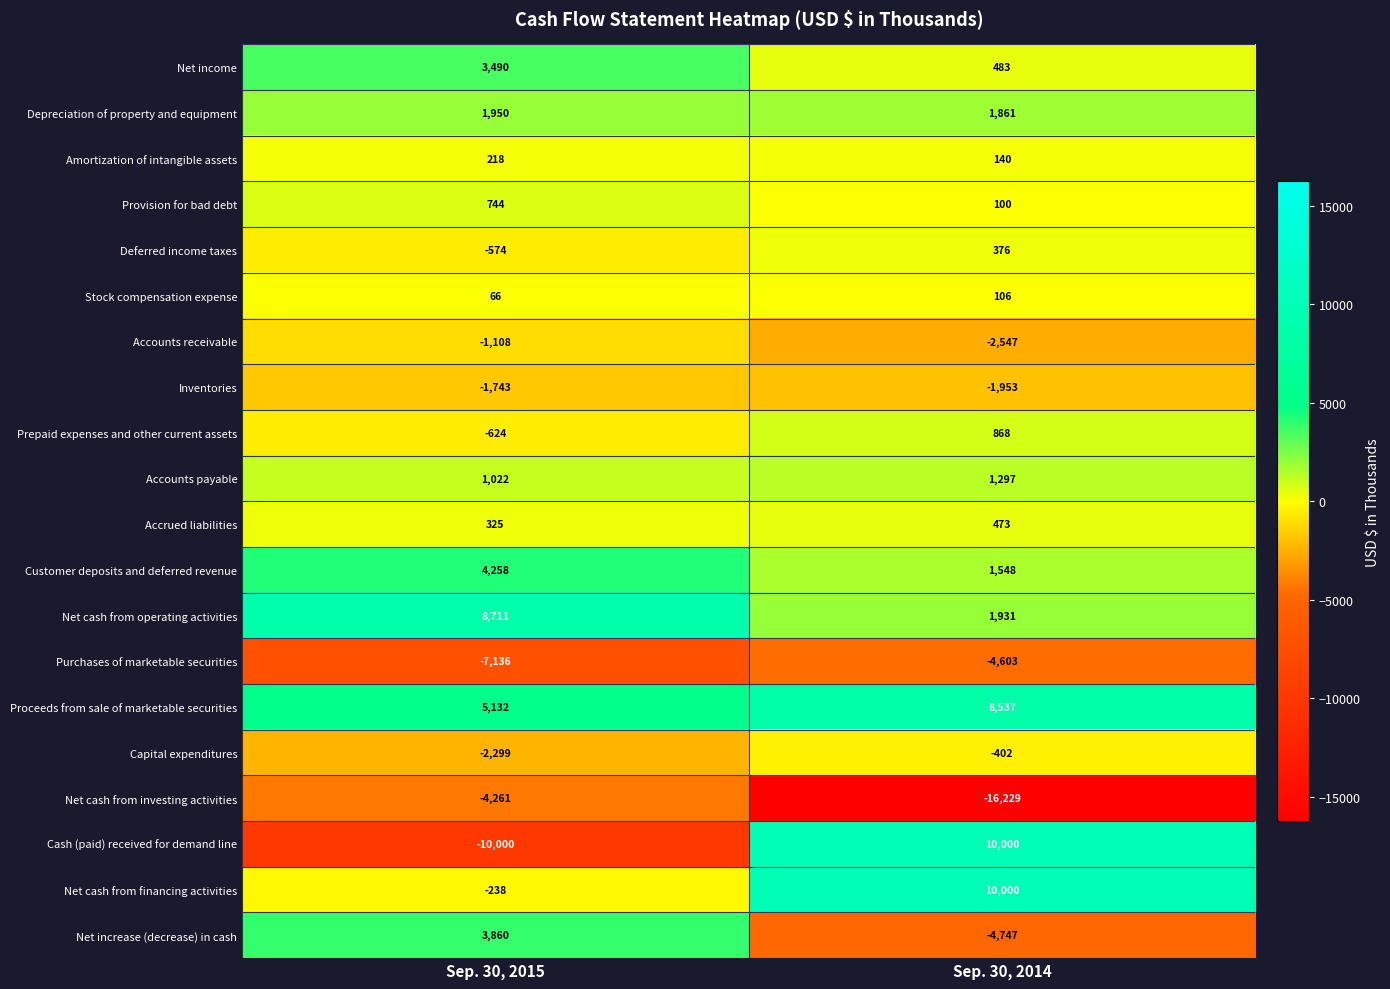

The Accounts receivable series shows -4532 at Sep. 30, 2014. True or false?

False